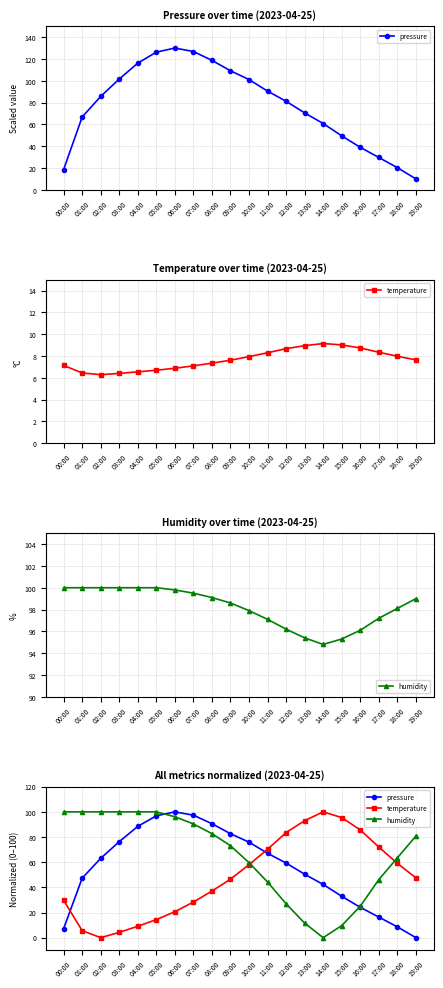

What is the label of the 15th point from the right?

05:00